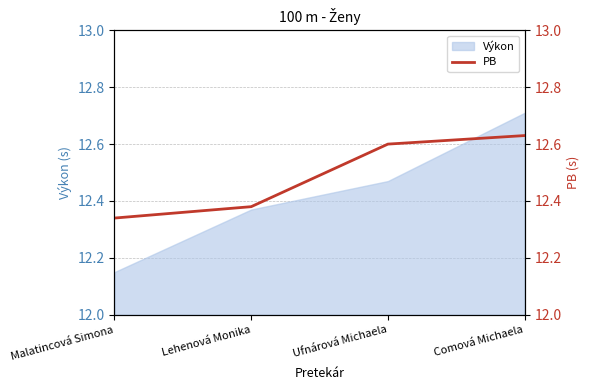

Is it true that the value at Comová Michaela is 17.0?

False